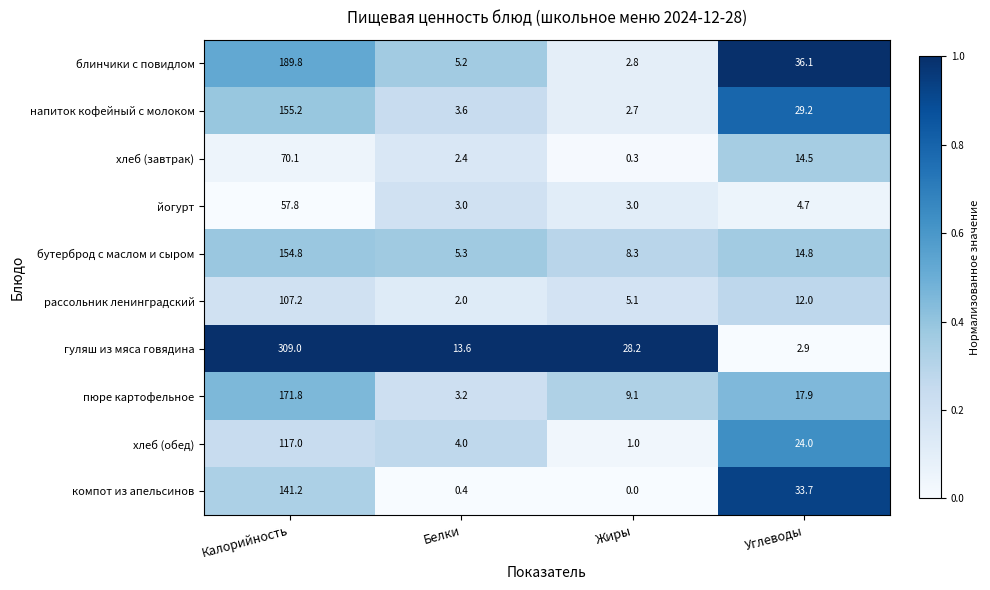

Rank the series by their maximum value, from highest to lowest.

гуляш из мяса говядина, блинчики с повидлом, пюре картофельное, напиток кофейный с молоком, бутерброд с маслом и сыром, компот из апельсинов, хлеб (обед), рассольник ленинградский, хлеб (завтрак), йогурт